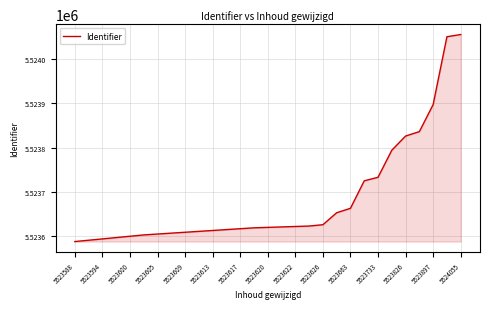

What is the difference between the maximum and minimum values?

467